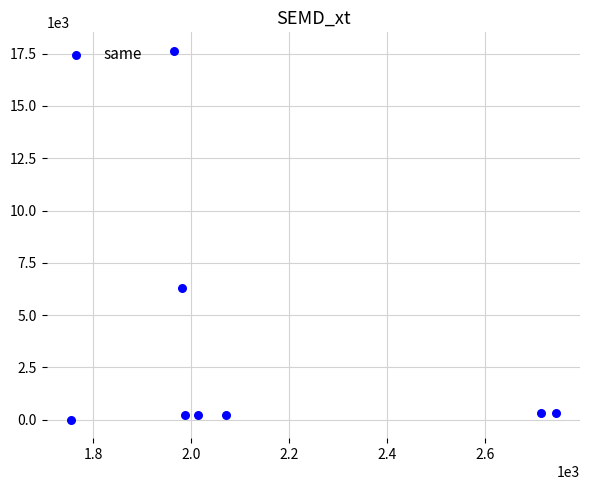

What Y value in the scatter plot is closest to 8819?

6319.2